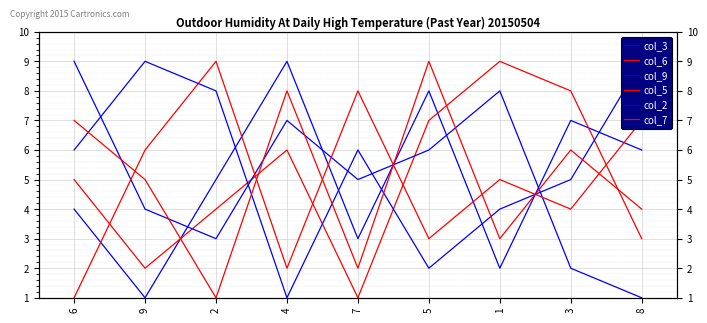

What position from the right is 8?

1